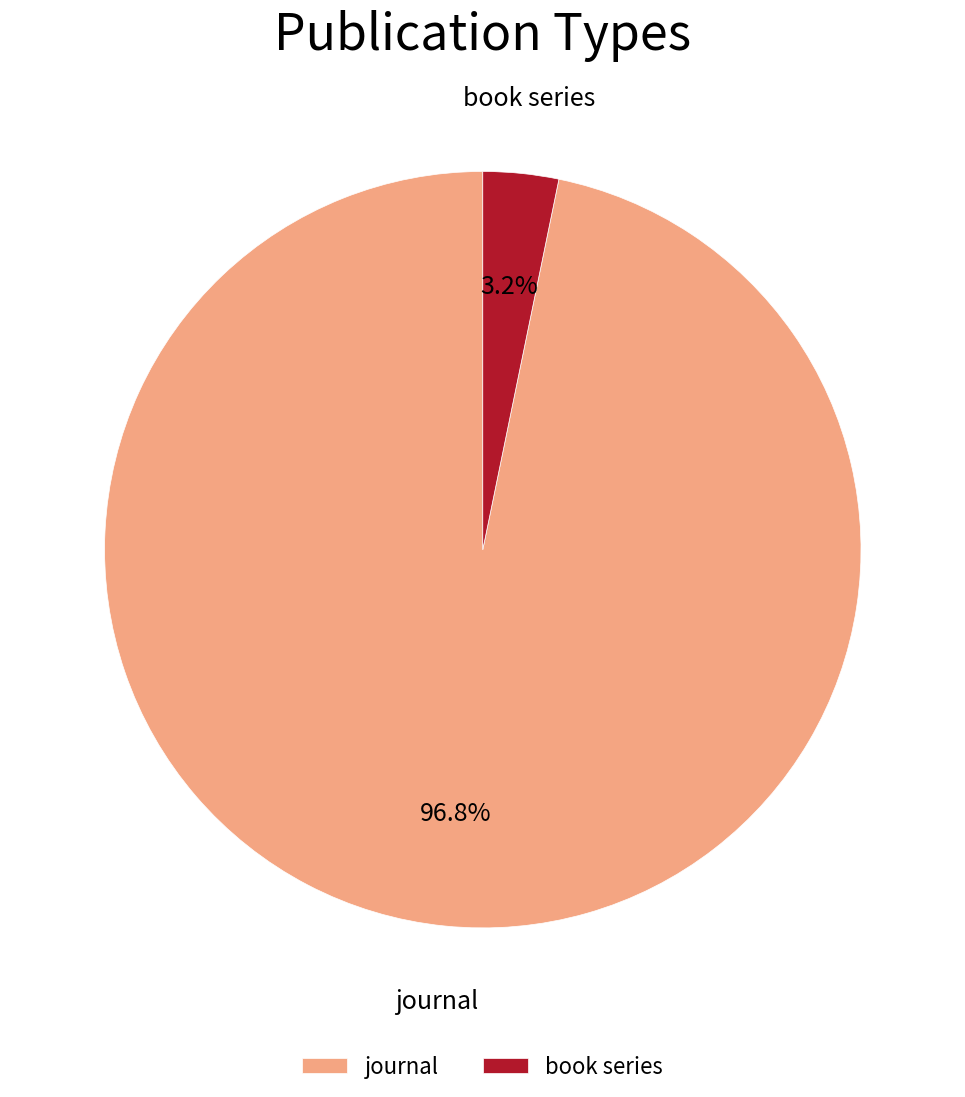

What percentage do journal and book series together represent?

100.0%